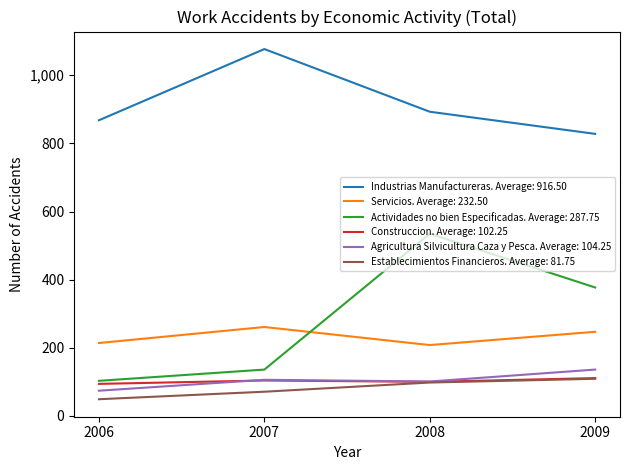

List the labels in order of Actividades no bien Especificadas. Average: 287.75 value, largest first.

2008, 2009, 2007, 2006